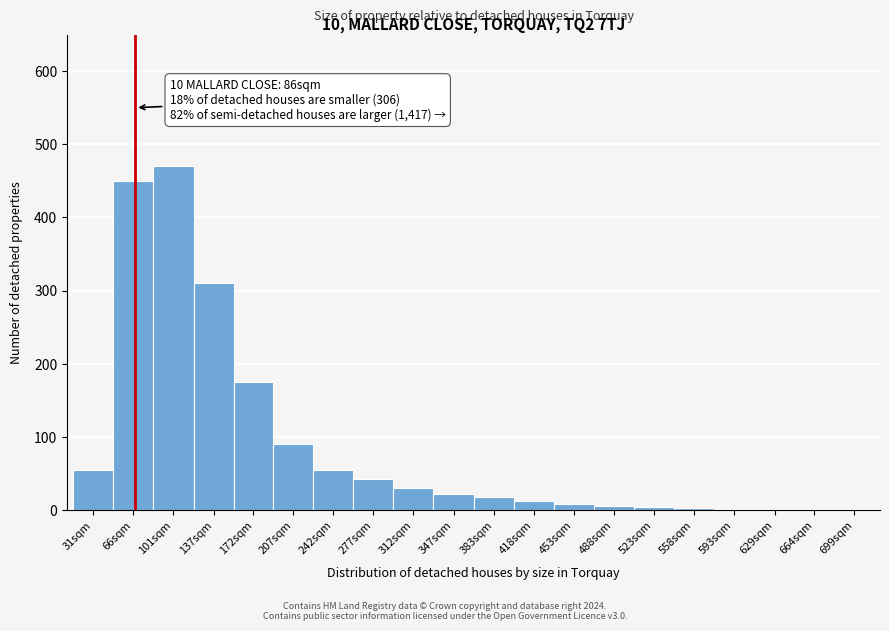

True or false: the data shows 1 at 699sqm.

True